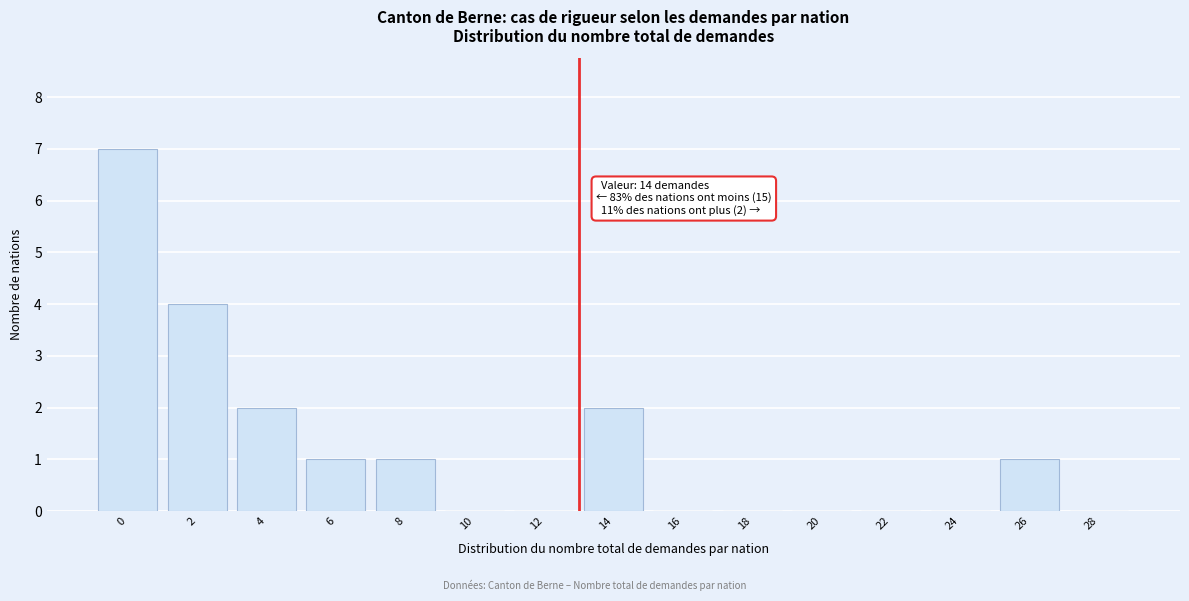

Reading left to right, what are all the values shown in this chart?

0=7	2=4	4=2	6=1	8=1	10=0	12=0	14=2	16=0	18=0	20=0	22=0	24=0	26=1	28=0